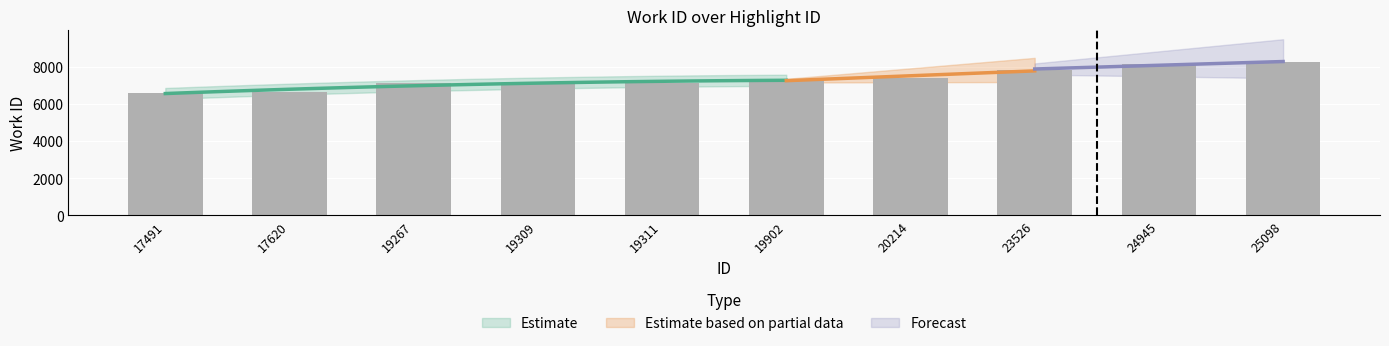

Reading right to left, extract all data points from this chart.

25098=8236	24945=8163	23526=7834	20214=7394	19902=7306	19311=7125	19309=7125	19267=7111	17620=6656	17491=6590